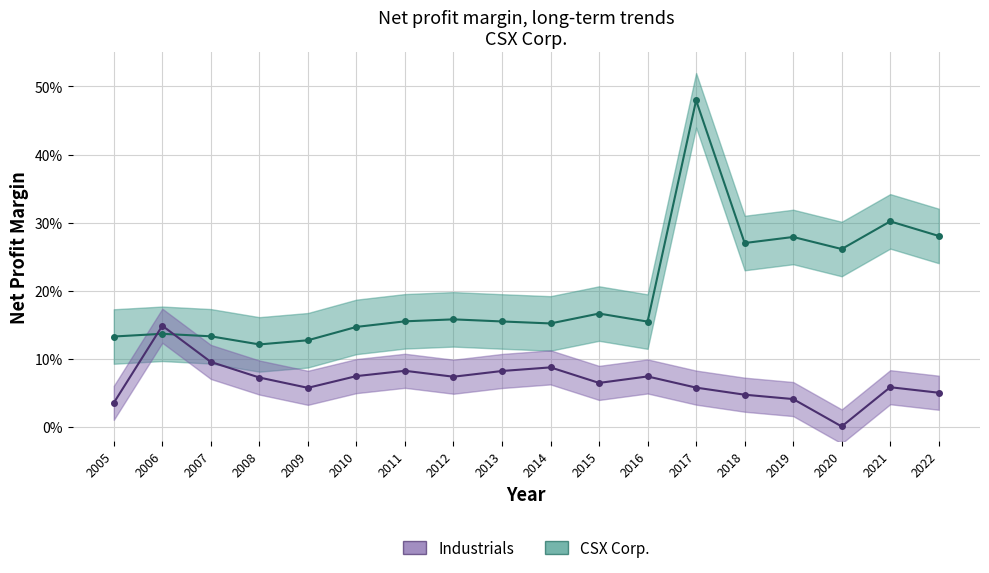

At which label is CSX Corp. closest to 0?

2008